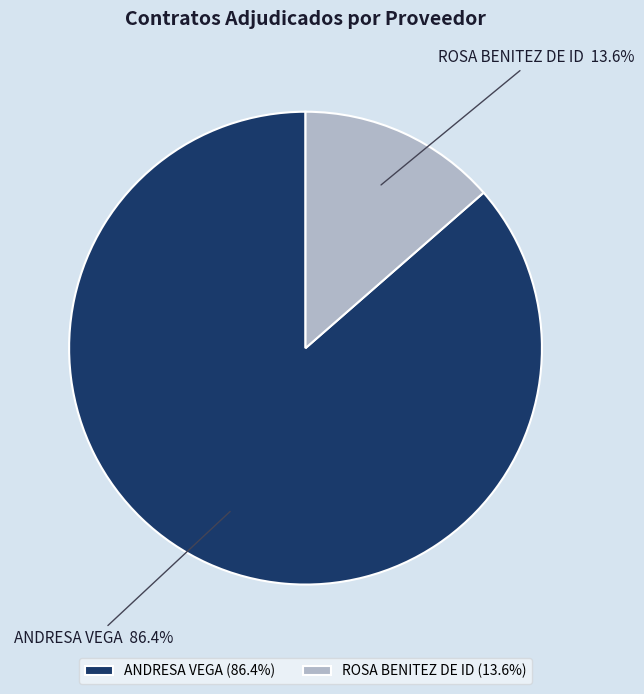

To the nearest percent, what portion does ANDRESA VEGA represent?

86%